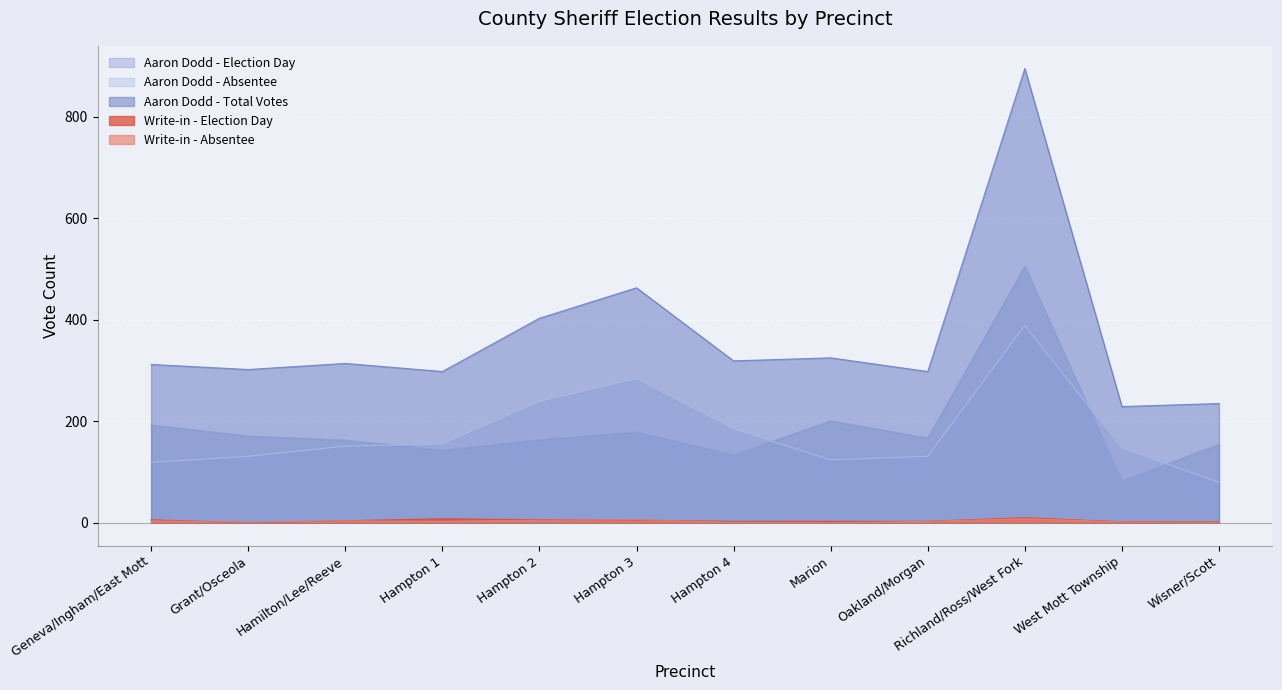

The Aaron Dodd - Absentee series shows 124 at Marion. True or false?

True